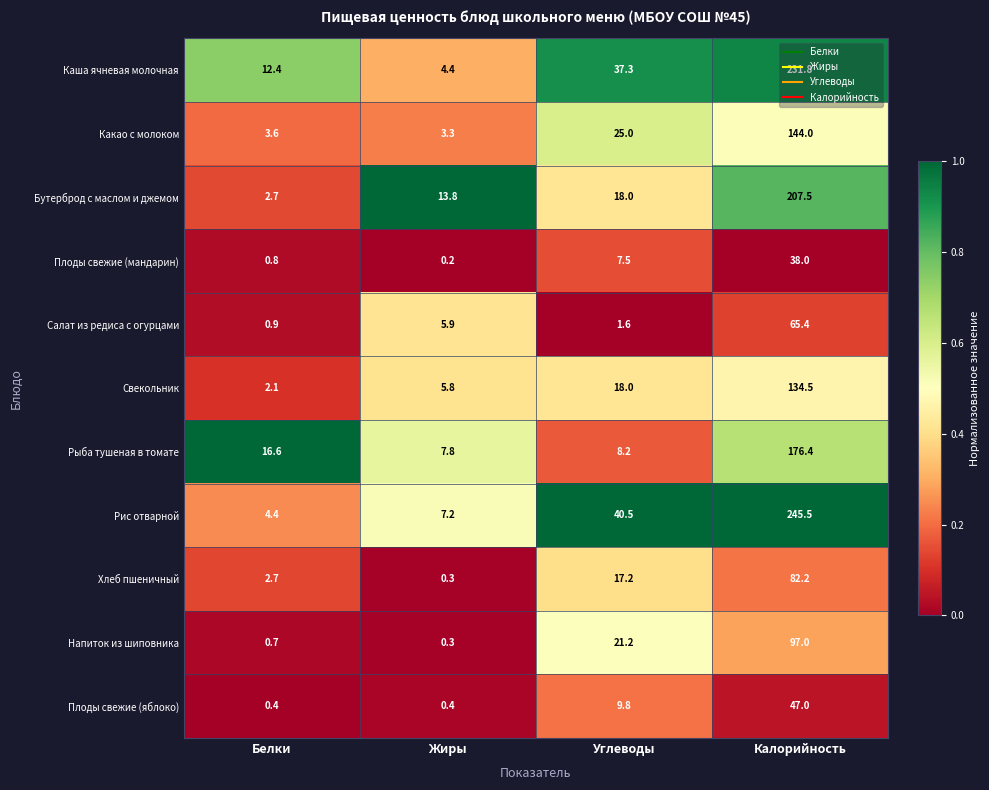

Rank the series at Калорийность from lowest to highest value.

Плоды свежие (мандарин), Плоды свежие (яблоко), Салат из редиса с огурцами, Хлеб пшеничный, Напиток из шиповника, Свекольник, Какао с молоком, Рыба тушеная в томате, Бутерброд с маслом и джемом, Каша ячневая молочная, Рис отварной